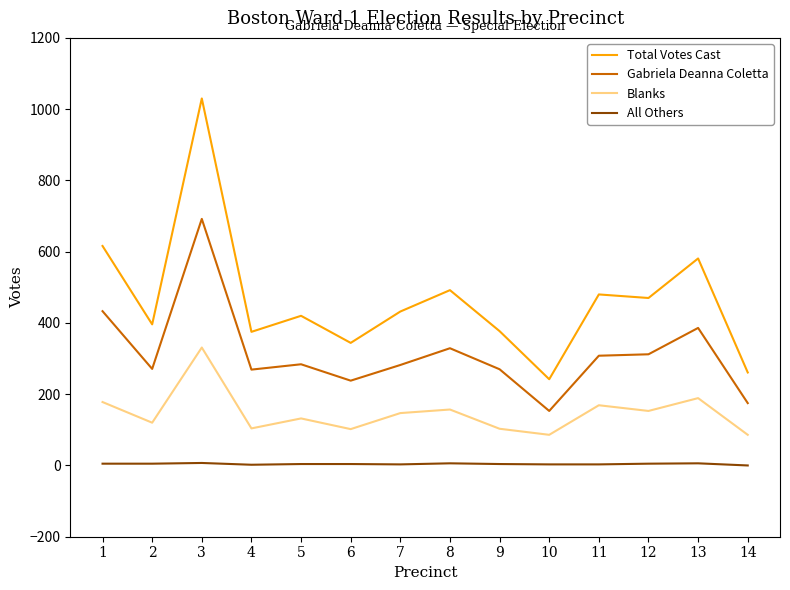

Which series has the largest total across all categories?

Total Votes Cast